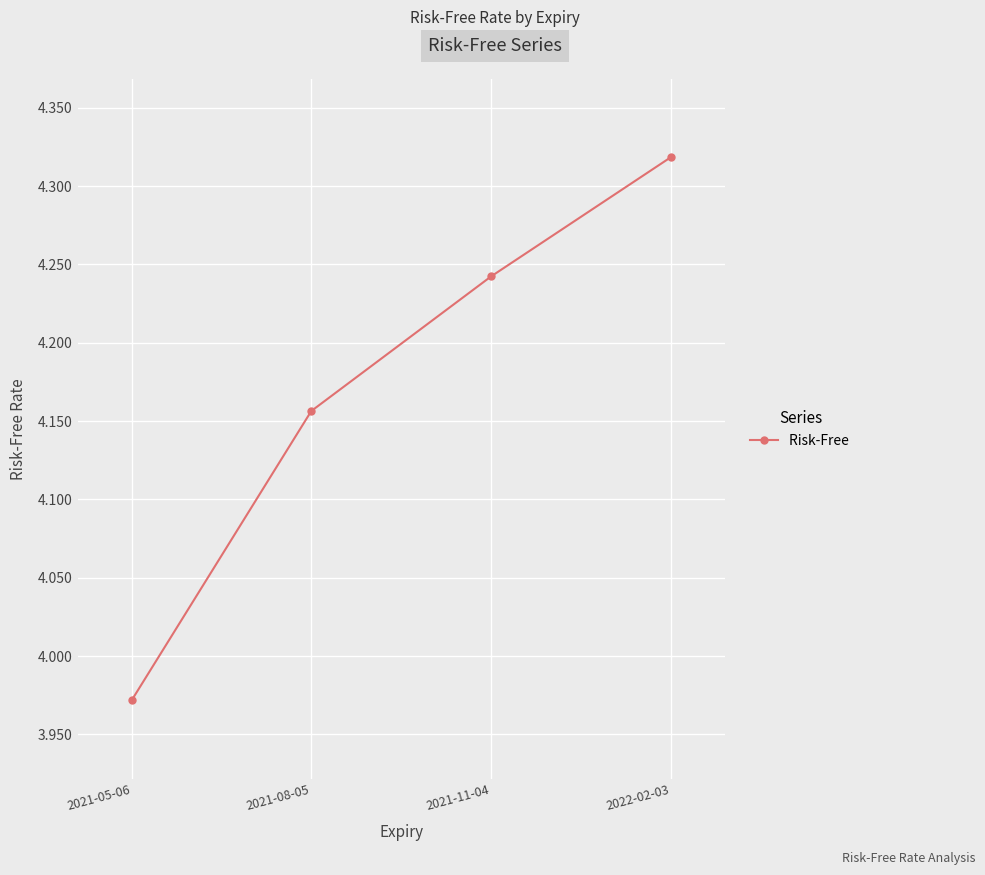

How many categories are shown in the chart?

4